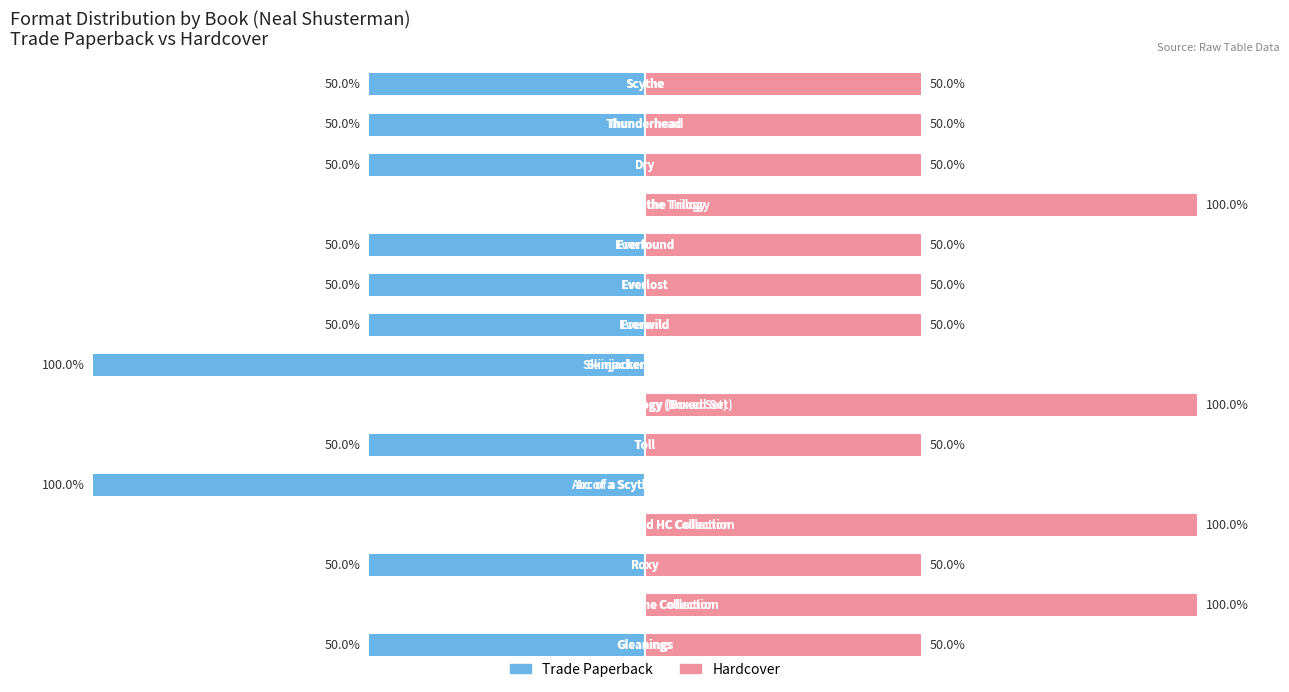

What is the average value of the Hardcover series?

57